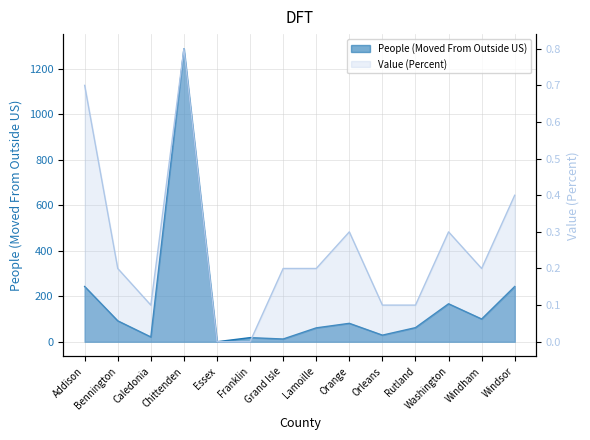

Where does the People (Moved From Outside US) series first go above 81?

Addison